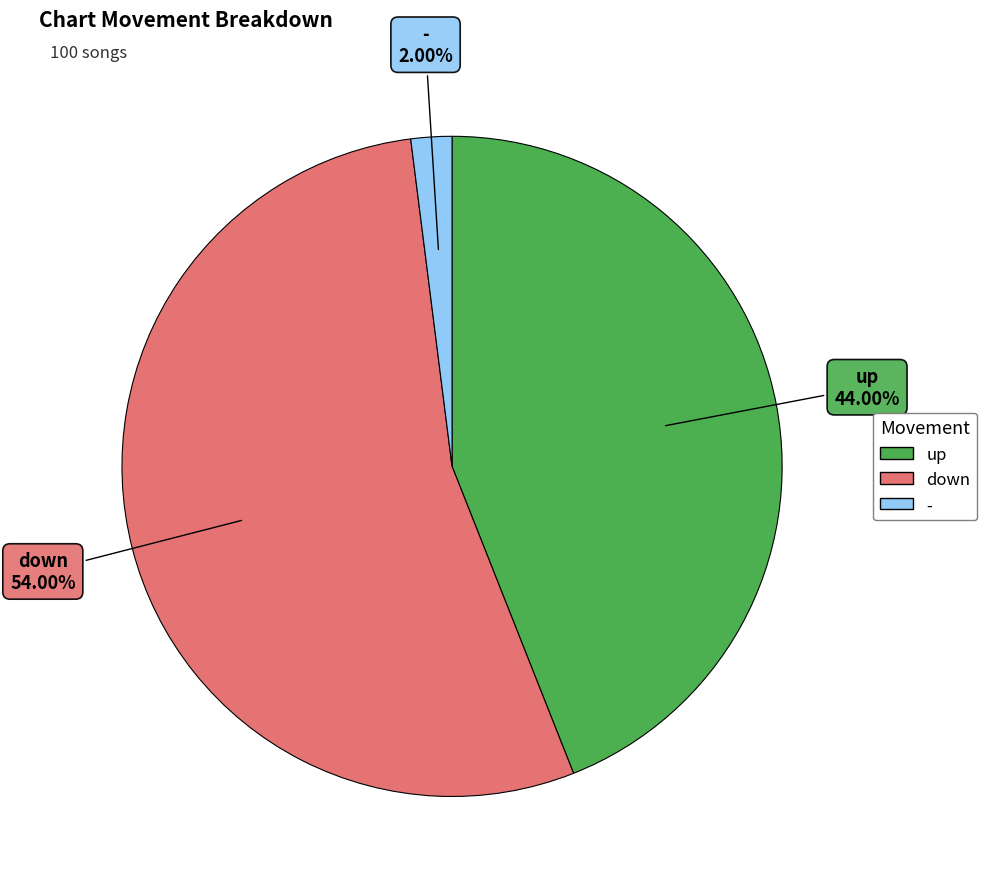

How many segments does this pie chart have?

3